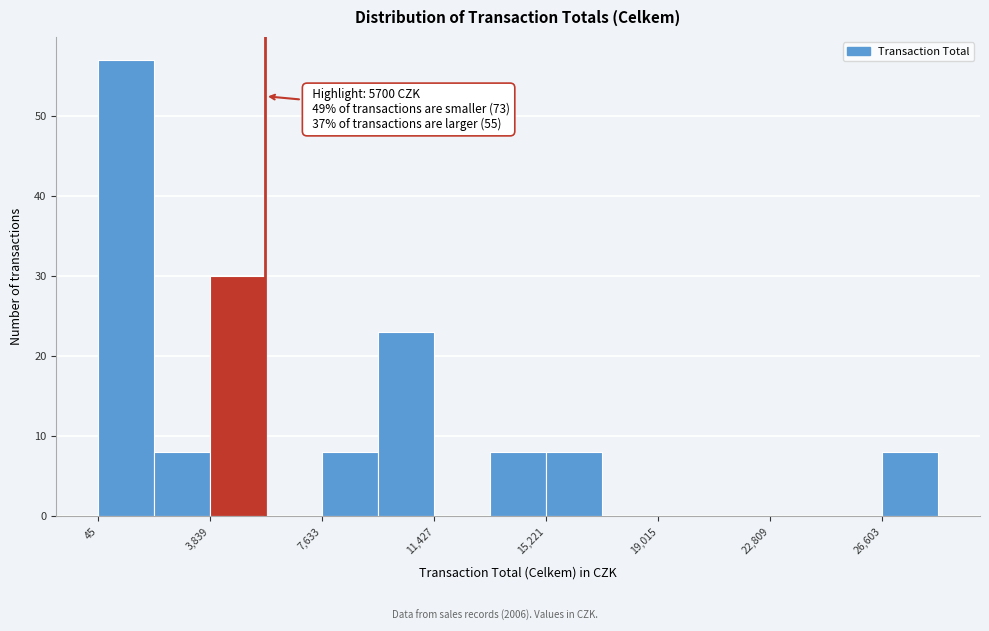

Read against the x-axis, roughly where is the centre of the tallest bar?

1000